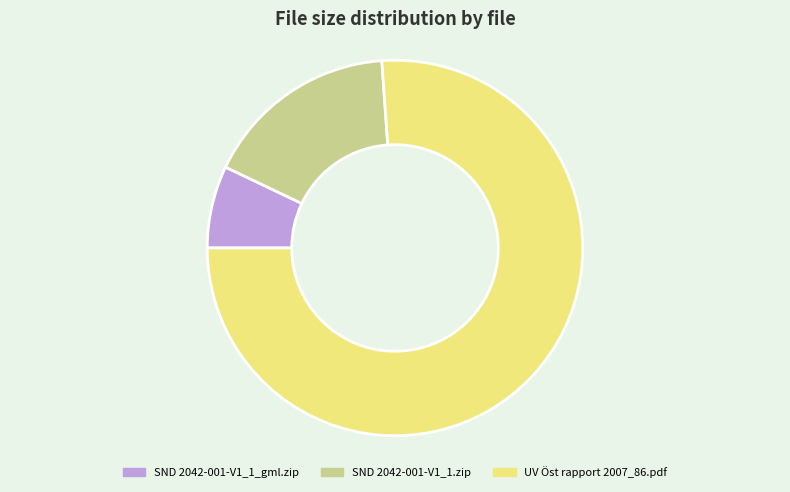

Combined, do SND 2042-001-V1_1.zip and SND 2042-001-V1_1_gml.zip account for over 50%?

No